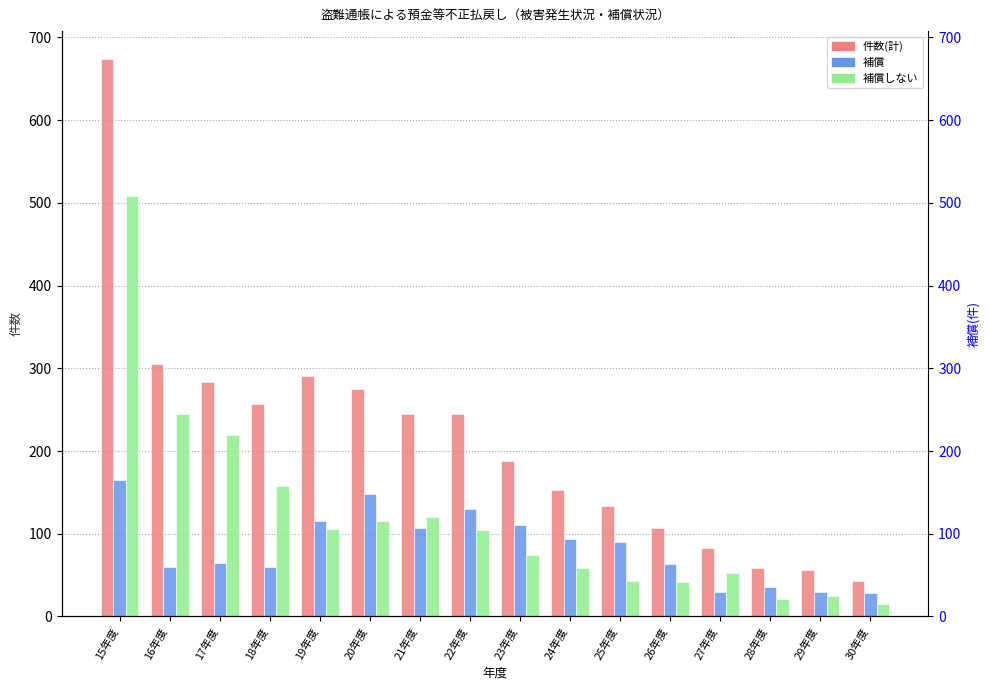

What position from the left is 28年度?

14